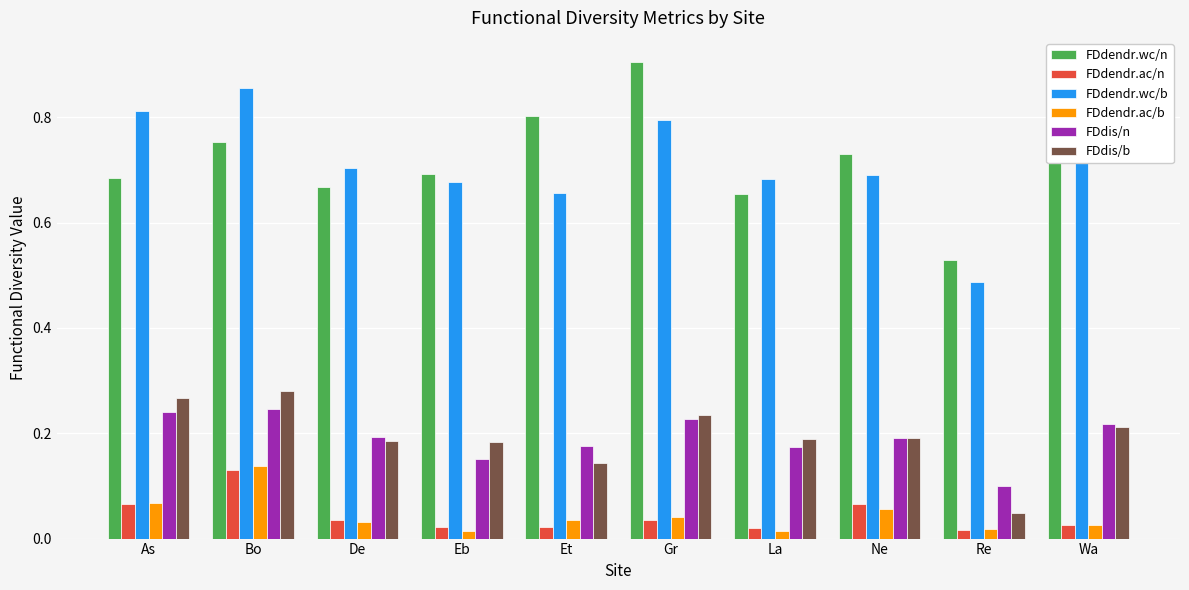

Are the bars grouped side by side (vs. stacked)?

Yes